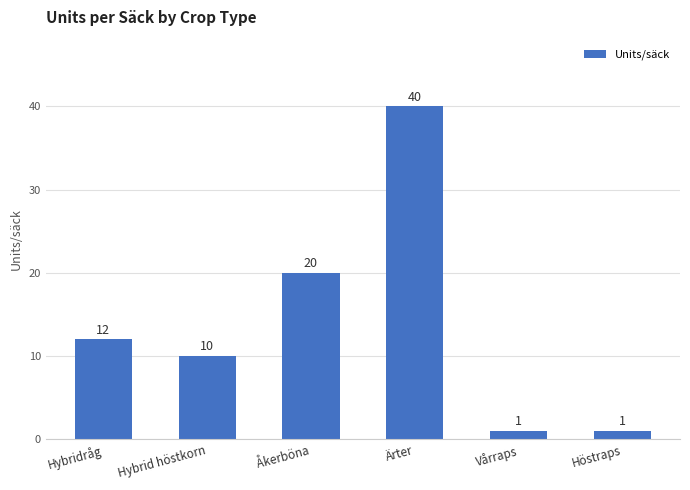

Approximately how many times larger is the value at Vårraps compared to Höstraps?

1.0